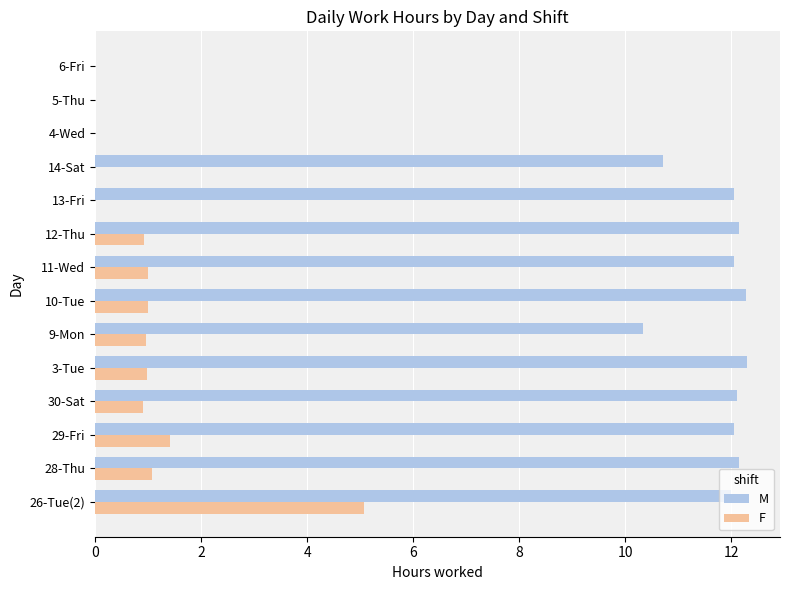

The F series shows 0.0 at 6-Fri. True or false?

True